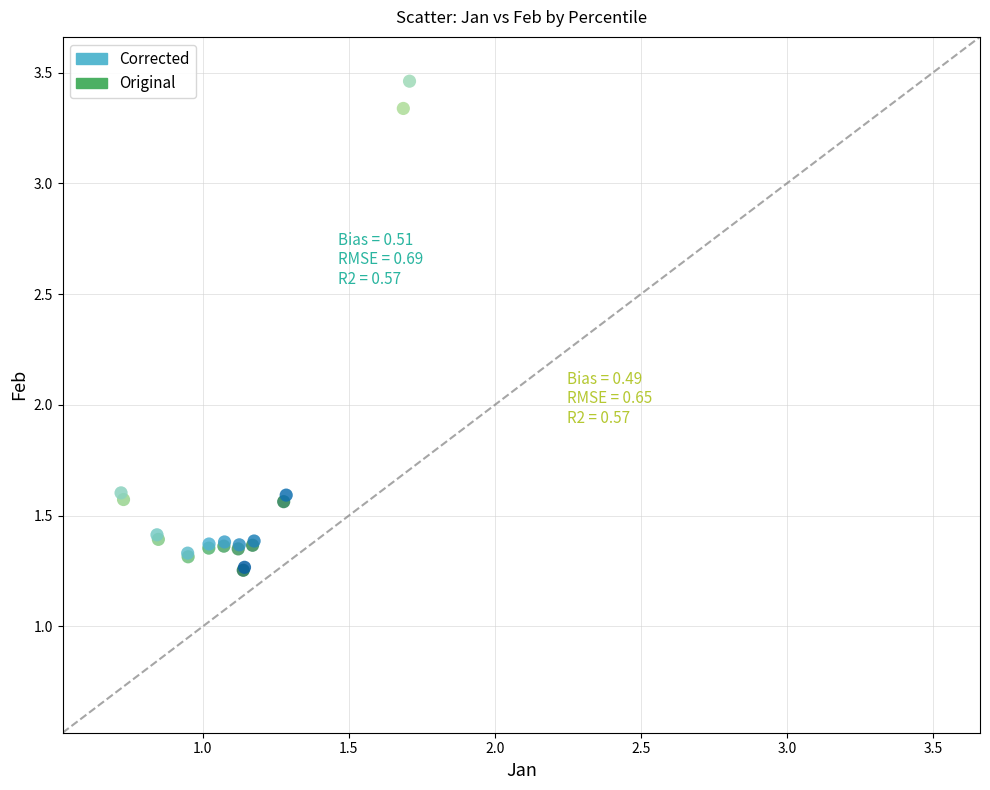

Which series has the widest spread of Y values?

Corrected